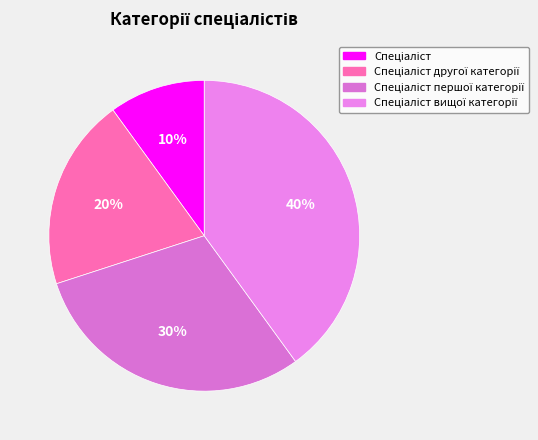

To the nearest percent, what is the difference between the largest and smallest slice percentages?

30%